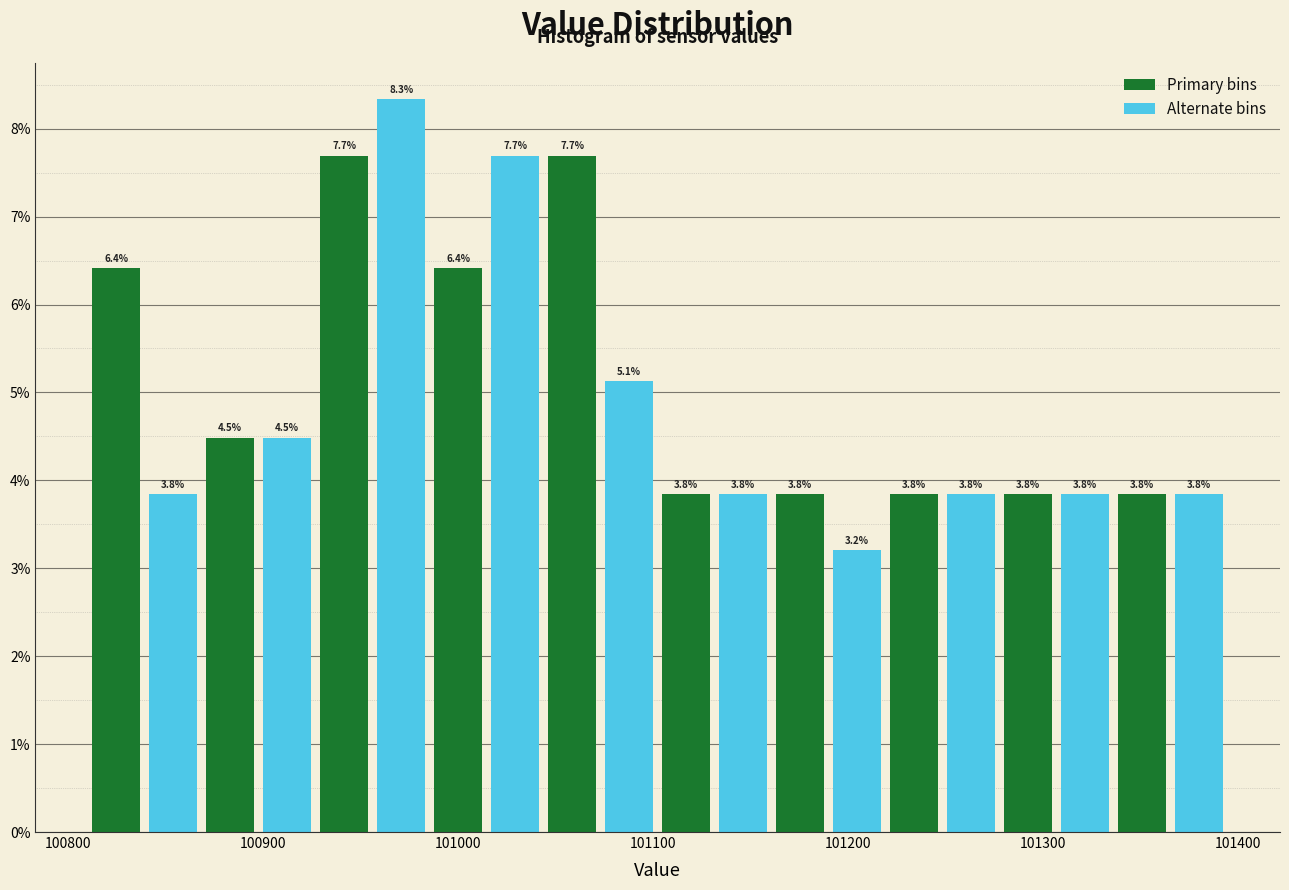

Around what value on the x-axis is the tallest bar? Give the approximate position of its centre, as read against the axis.

100970